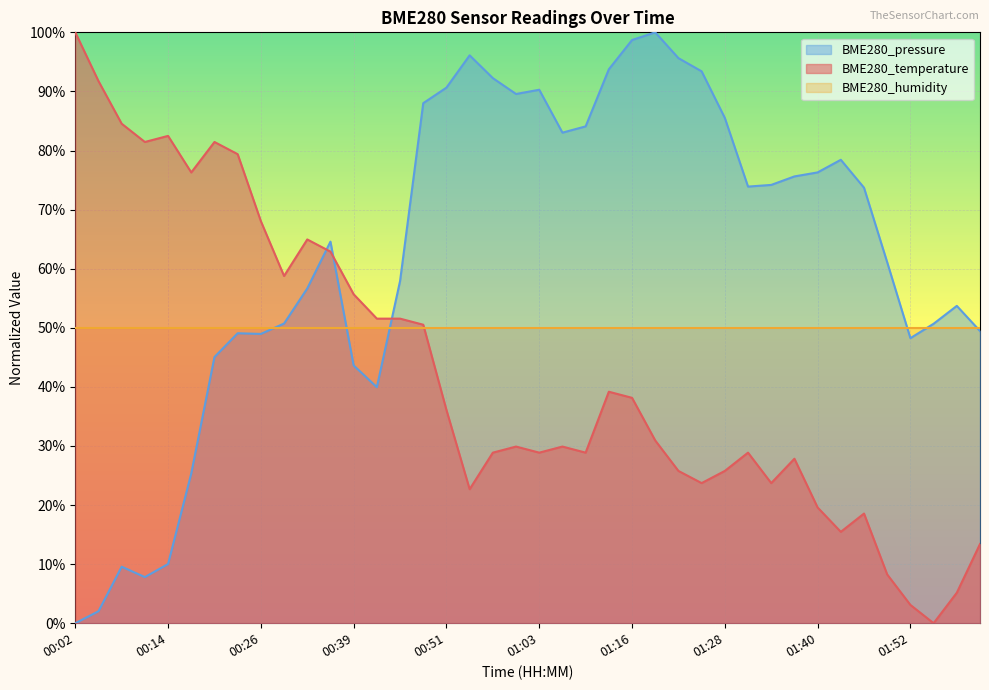

What is the difference between the maximum and minimum values in the BME280_pressure series?

100.0